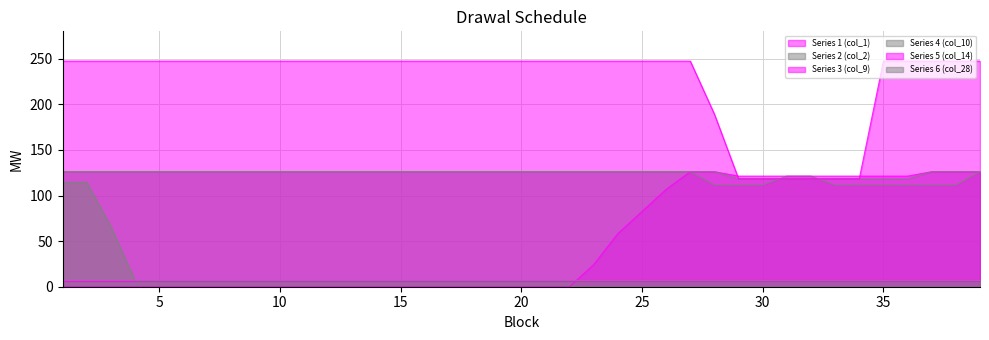

Reading left to right, extract all data points from this chart.

Series 2 (col_2): 126.1	126.1	126.1	126.1	126.1	126.1	126.1	126.1	126.1	126.1	126.1	126.1	126.1	126.1	126.1	126.1	126.1	126.1	126.1	126.1	126.1	126.1	126.1	126.1	126.1	126.1	126.1	111.5	111.5	111.5	121.2	121.2	111.5	111.5	111.5	111.5	111.5	111.5	126.1
Series 3 (col_9): 0.0	0.0	0.0	0.0	0.0	0.0	0.0	0.0	0.0	0.0	0.0	0.0	0.0	0.0	0.0	0.0	0.0	0.0	0.0	0.0	0.0	0.0	24.2	58.2	82.5	106.7	126.1	126.1	121.2	121.2	121.2	121.2	121.2	121.2	121.2	121.2	126.1	126.1	126.1
Series 4 (col_10): 126.1	126.1	126.1	126.1	126.1	126.1	126.1	126.1	126.1	126.1	126.1	126.1	126.1	126.1	126.1	126.1	126.1	126.1	126.1	126.1	126.1	126.1	126.1	126.1	126.1	126.1	126.1	126.1	118.3	118.3	118.3	118.3	118.3	118.3	118.3	118.3	126.1	126.1	126.1
Series 5 (col_14): 247.3	247.3	247.3	247.3	247.3	247.3	247.3	247.3	247.3	247.3	247.3	247.3	247.3	247.3	247.3	247.3	247.3	247.3	247.3	247.3	247.3	247.3	247.3	247.3	247.3	247.3	247.3	189.2	118.3	118.3	118.3	118.3	118.3	118.3	247.3	247.3	247.3	247.3	247.3
Series 6 (col_28): 114.5	114.5	66.0	6.8	6.8	6.8	6.8	6.8	6.8	6.8	6.8	6.8	6.8	6.8	6.8	6.8	6.8	6.8	6.8	6.8	6.8	6.8	6.8	6.8	6.8	6.8	6.8	6.8	6.8	6.8	6.8	6.8	6.8	6.8	6.8	6.8	6.8	6.8	6.8